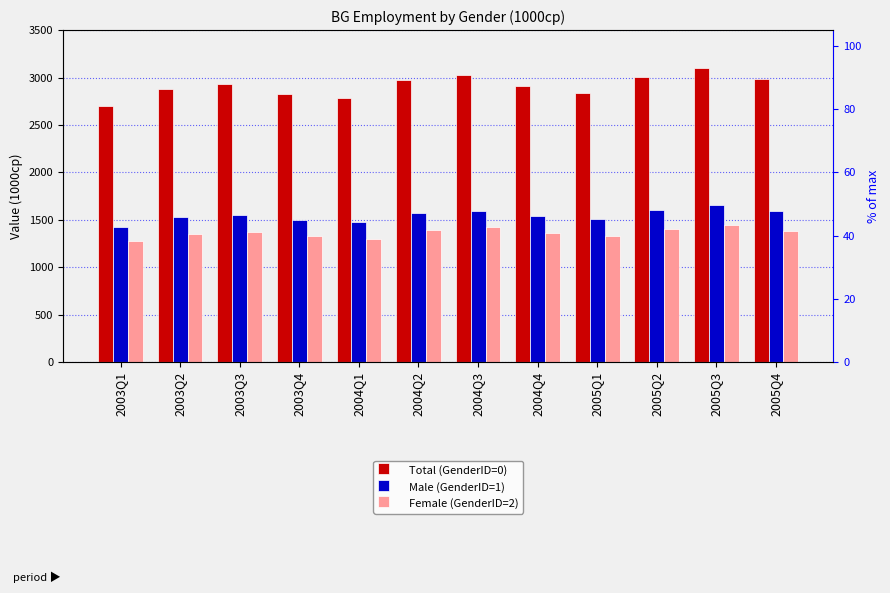

How many distinct data groups are displayed?

3